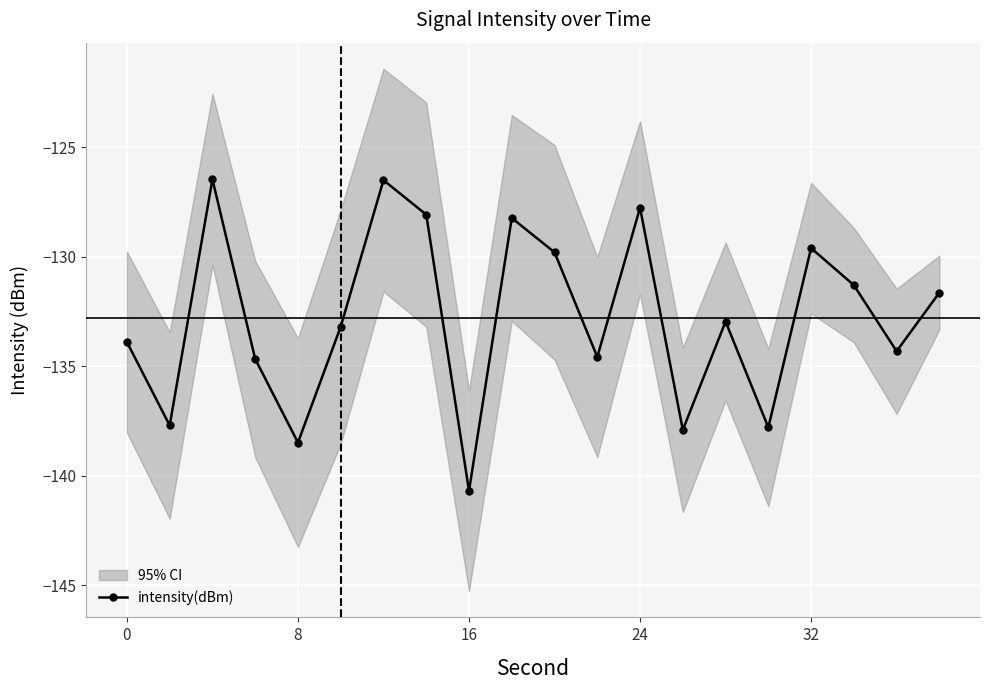

Is it true that intensity(dBm) equals -133.9 at 0?

True